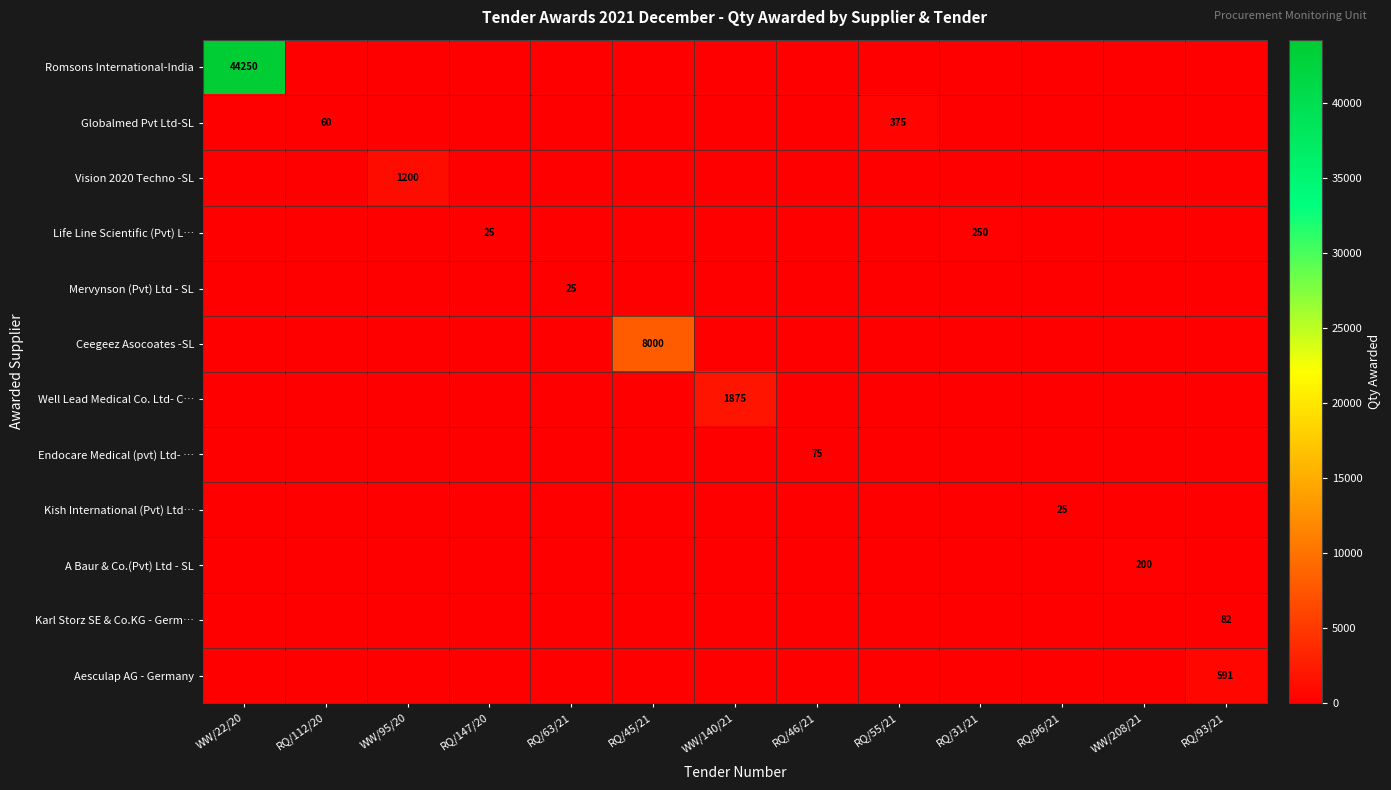

The Vision 2020 Techno -SL series shows 1200 at WW/95/20. True or false?

True